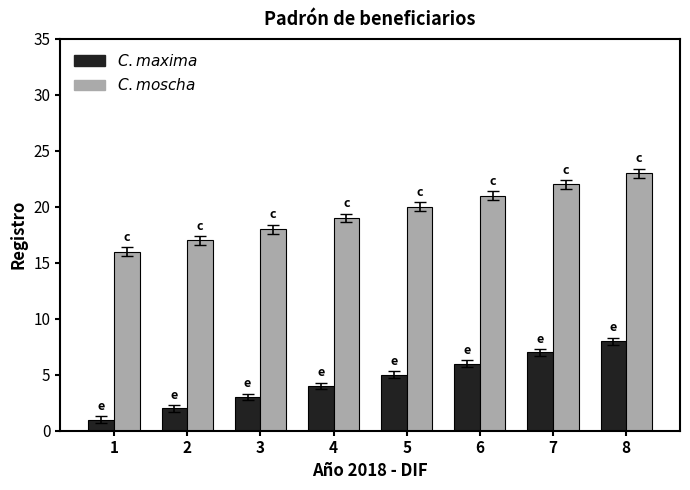

Which label corresponds to the largest value in the chart?

8